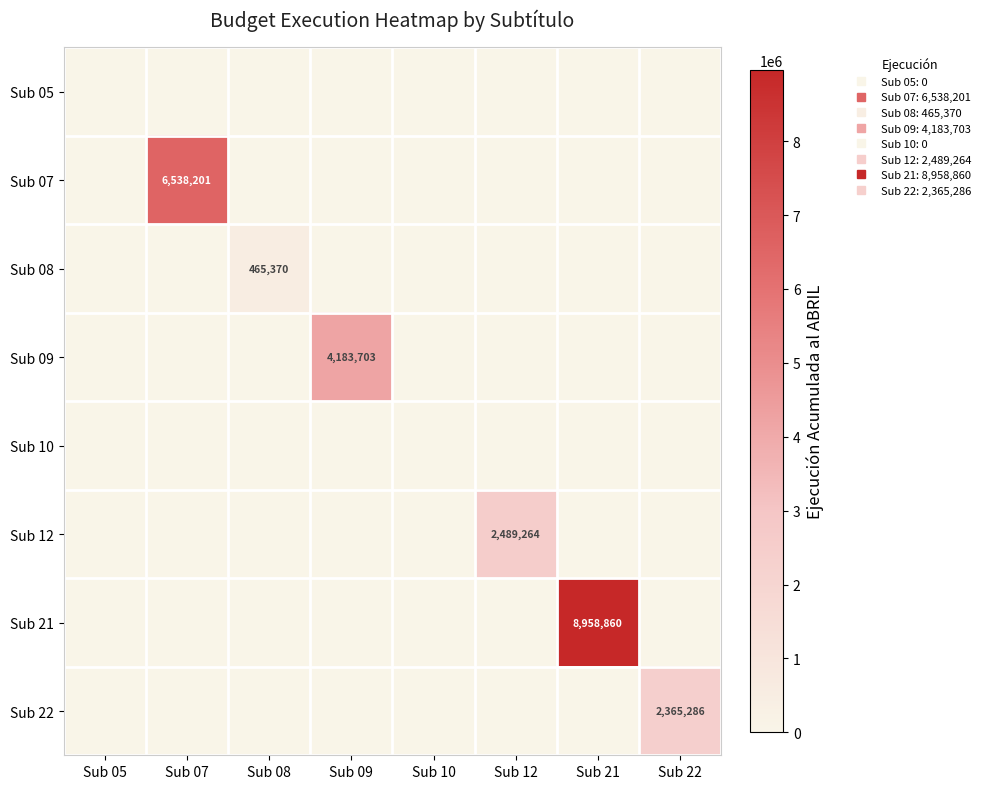

What is the difference between the maximum and second lowest values in the Sub 12 series?

2489264